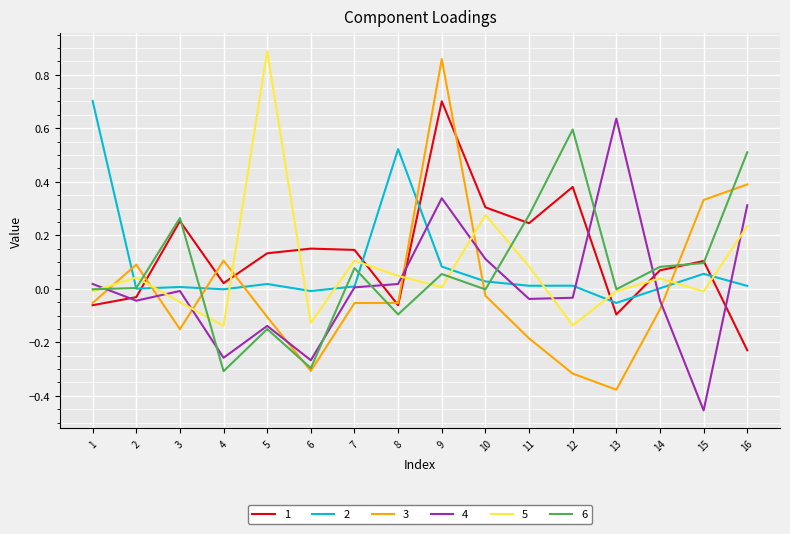

Is it true that 2 equals 0.0 at 11?

True